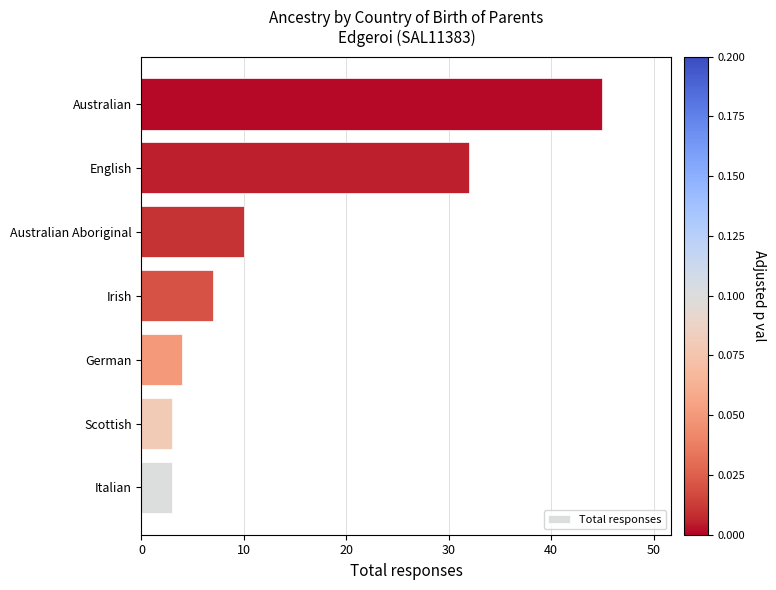

Reading top to bottom, list all the values displayed in this chart.

Australian=45	English=32	Australian Aboriginal=10	Irish=7	German=4	Scottish=3	Italian=3